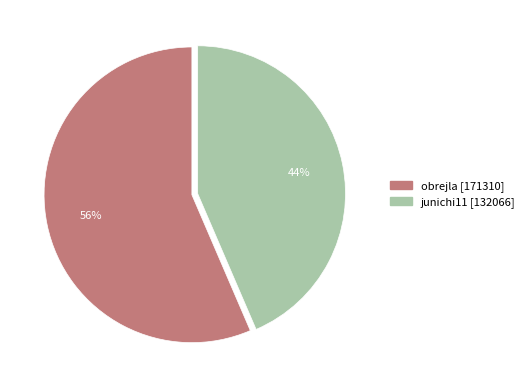

Which has a higher value, obrejla or junichi11?

obrejla